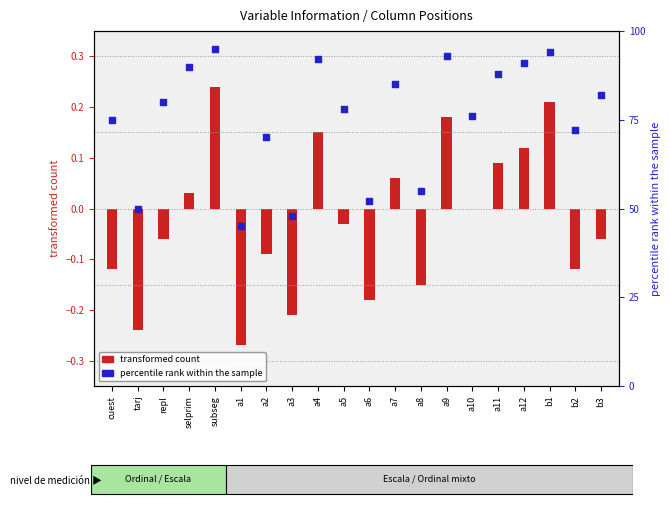

What is the ratio of the value at a10 to the value at a9?

0.8